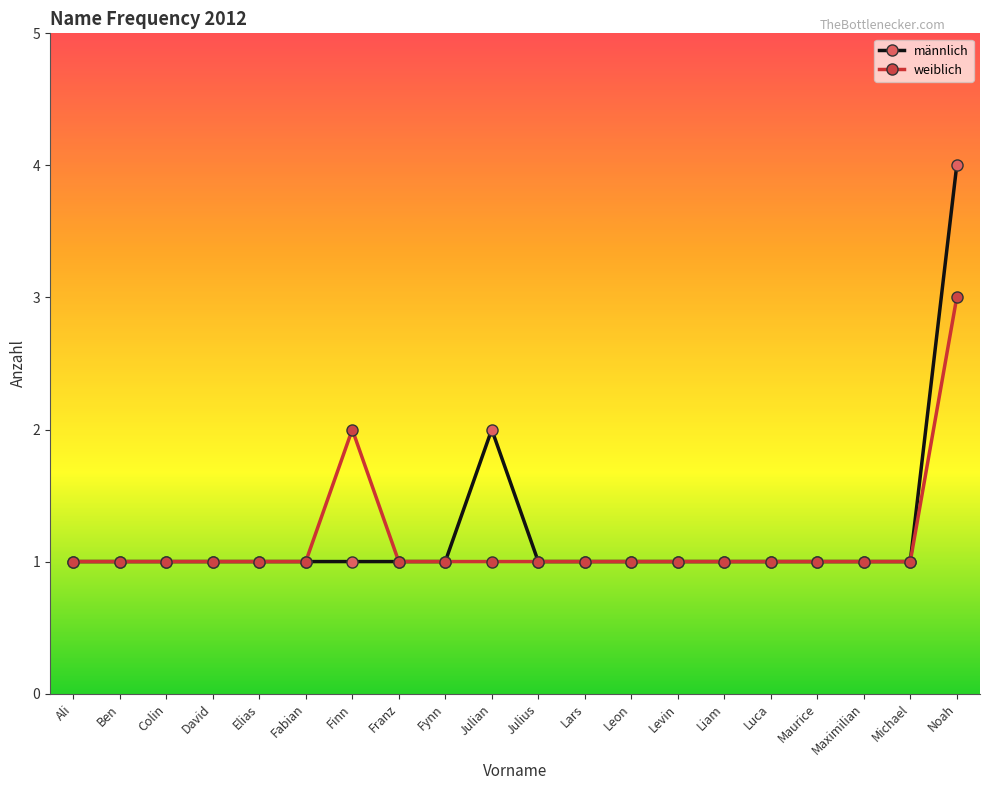

True or false: weiblich has more than 0 interior local peaks.

True